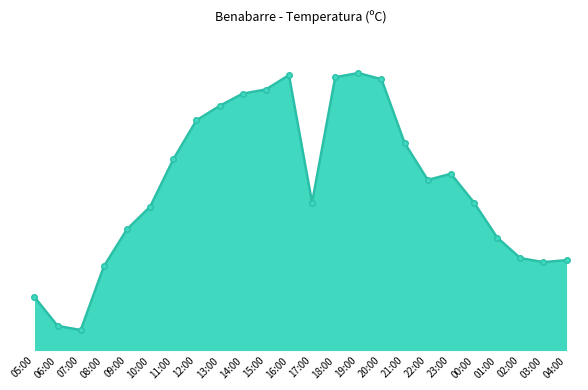

Reading left to right, extract all data points from this chart.

05:00=9.8	06:00=8.4	07:00=8.2	08:00=11.3	09:00=13.1	10:00=14.2	11:00=16.5	12:00=18.4	13:00=19.1	14:00=19.7	15:00=19.9	16:00=20.6	17:00=14.4	18:00=20.5	19:00=20.7	20:00=20.4	21:00=17.3	22:00=15.5	23:00=15.8	00:00=14.4	01:00=12.7	02:00=11.7	03:00=11.5	04:00=11.6